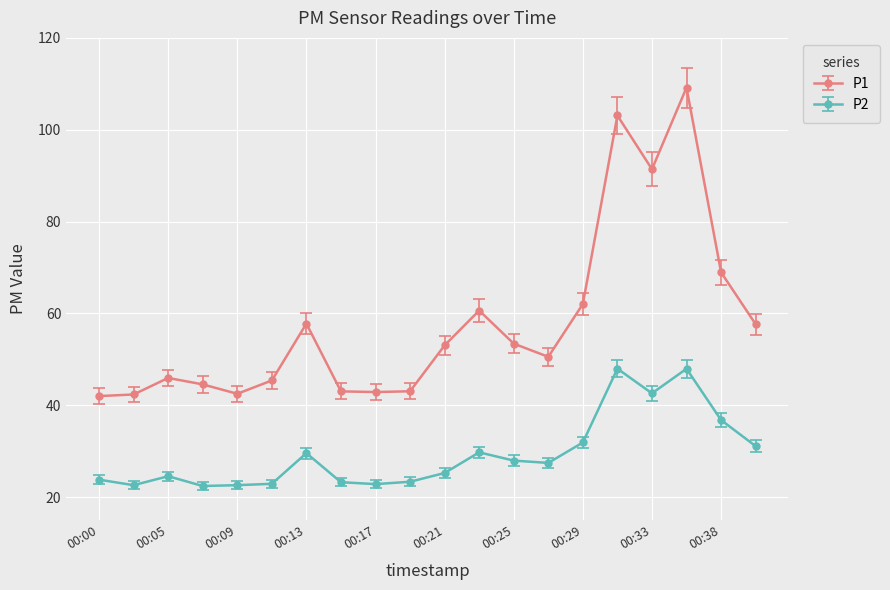

Which series has the largest total across all categories?

P1